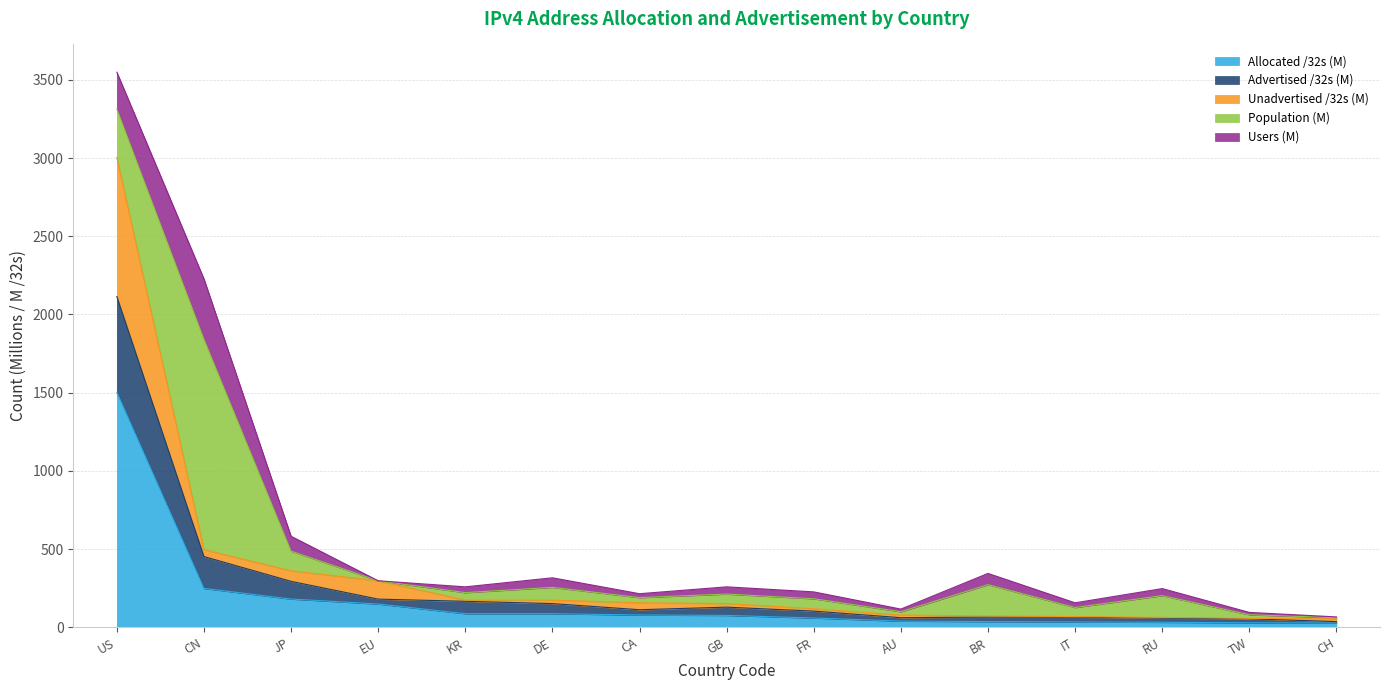

Is it true that unadvertised /32s equals 505.4 at JP?

False